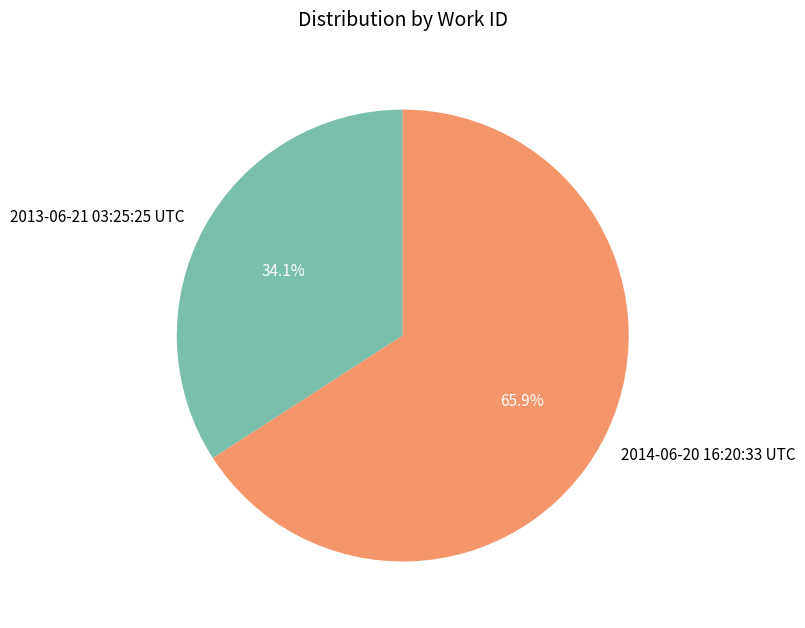

How many slices are in this pie chart?

2